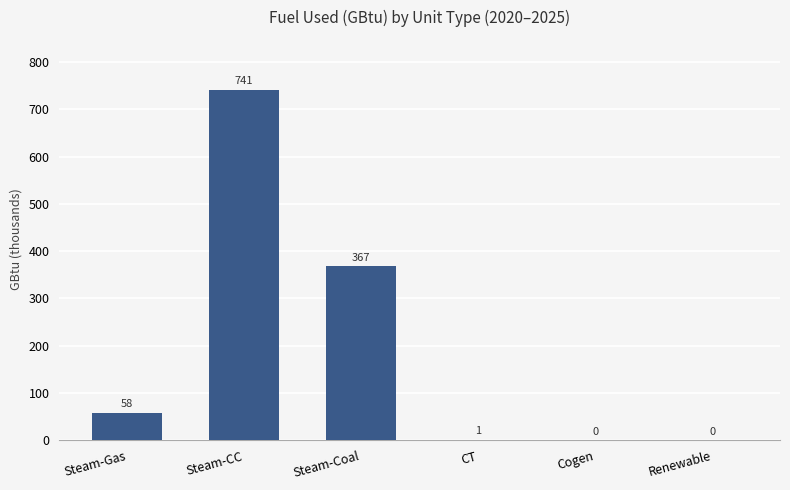

The chart shows a value of 355.8 at Steam-CC. True or false?

False